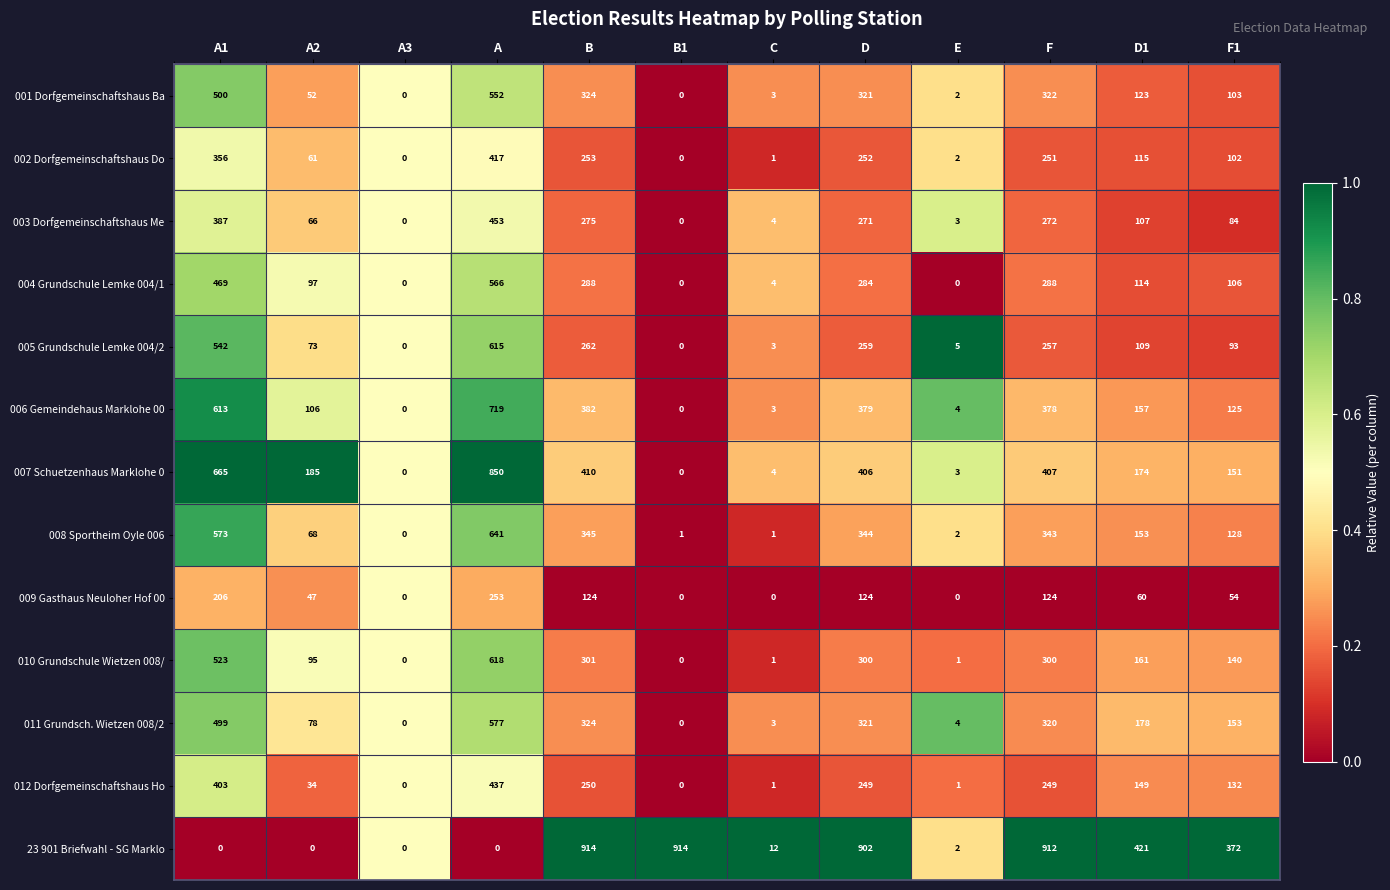

Count the number of data series in this chart.

13